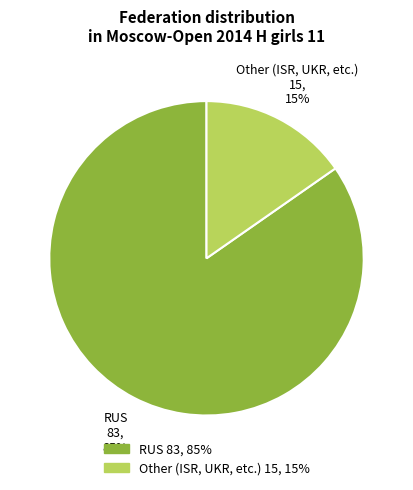

What percentage is the RUS slice, to the nearest percent?

85%